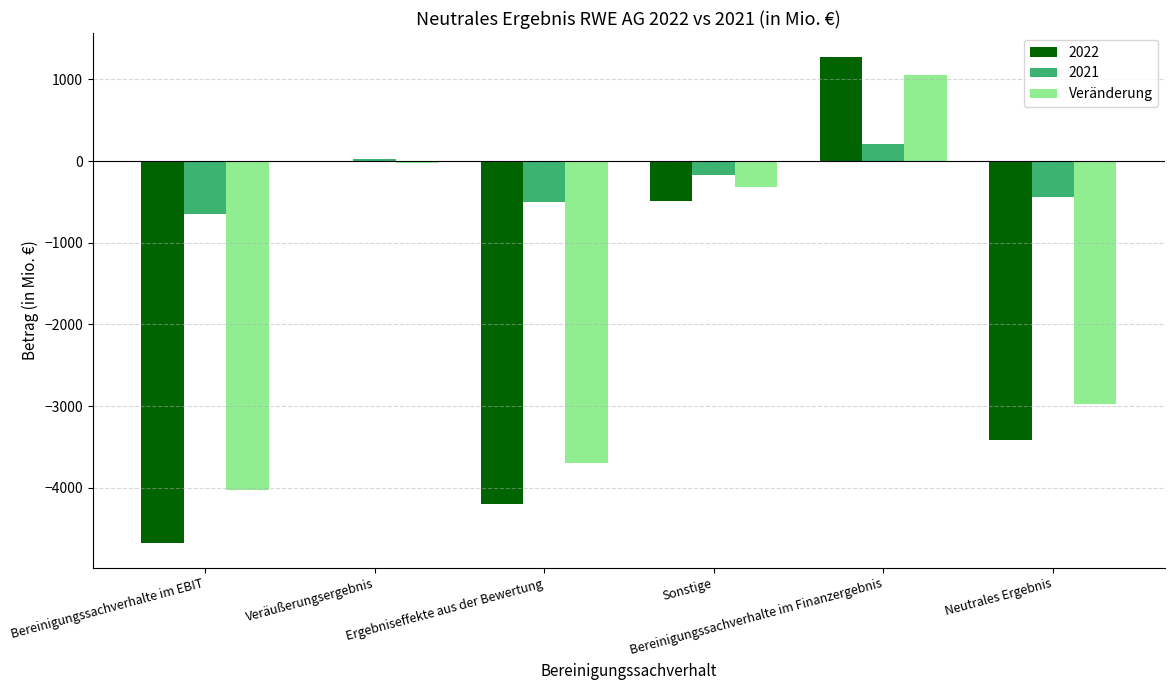

What is the maximum value shown in the chart?

1269